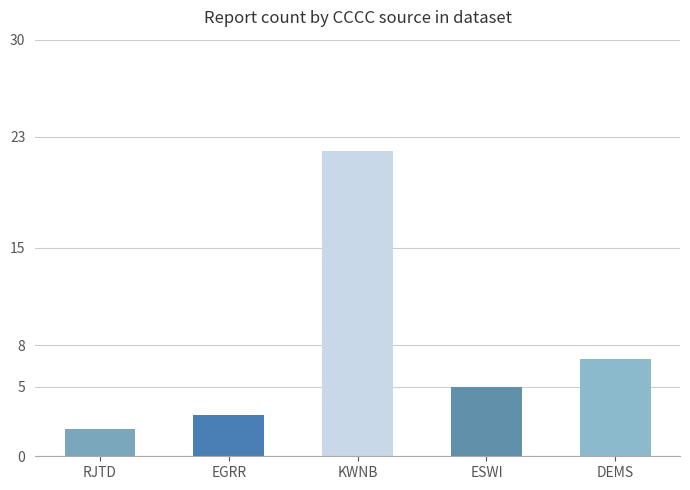

What is the change in value from RJTD to DEMS?

+5